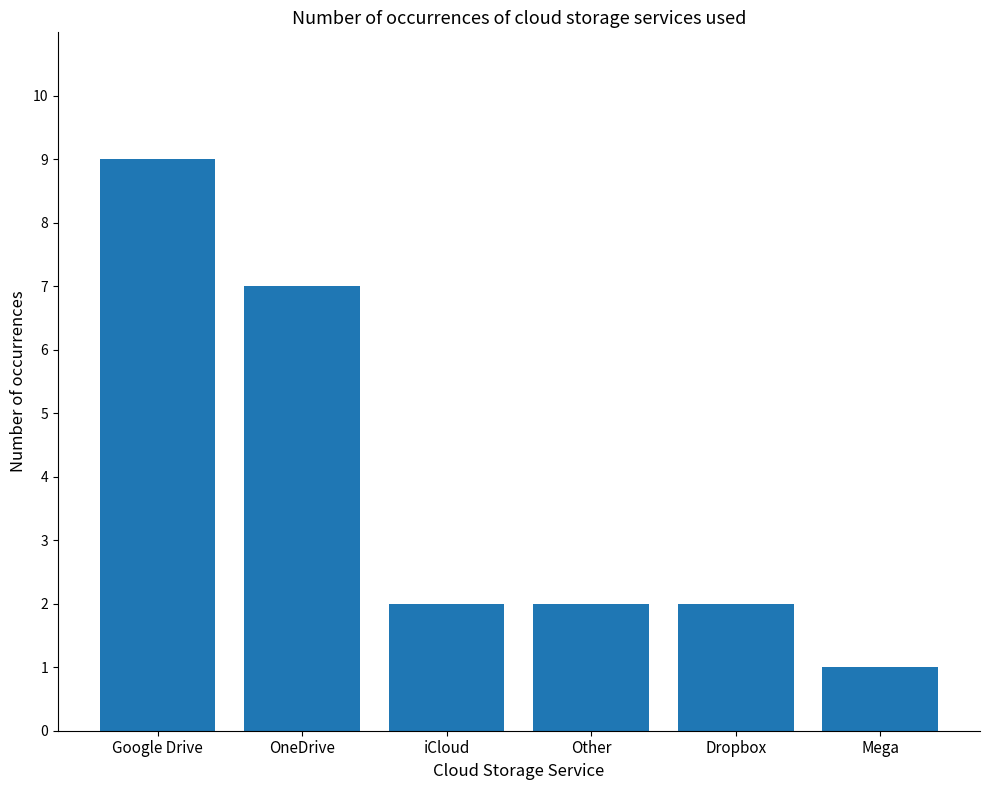

How many bars are there in total?

6